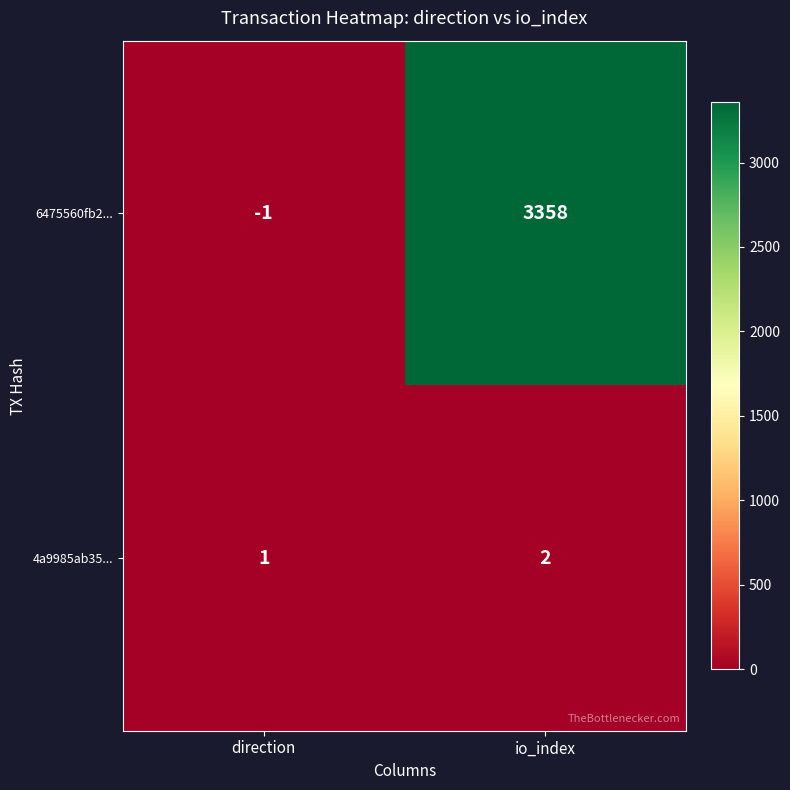

What is the spread (max minus min) of values at direction?

2